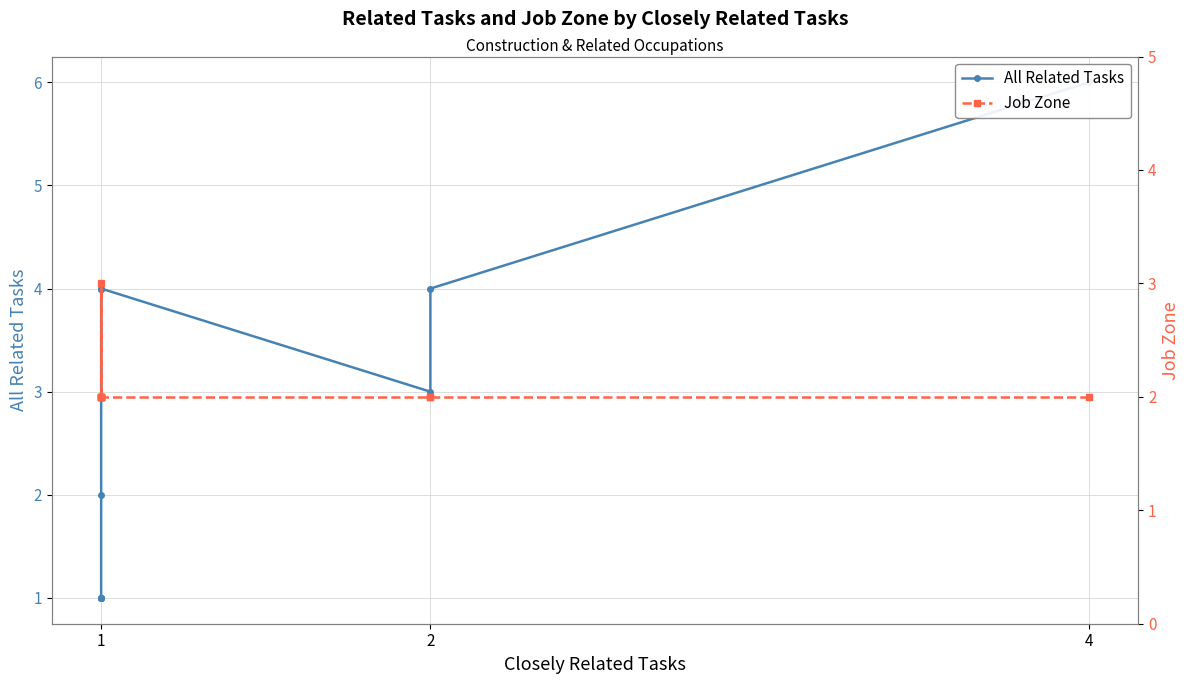

True or false: All Related Tasks and Job Zone cross at least once.

True